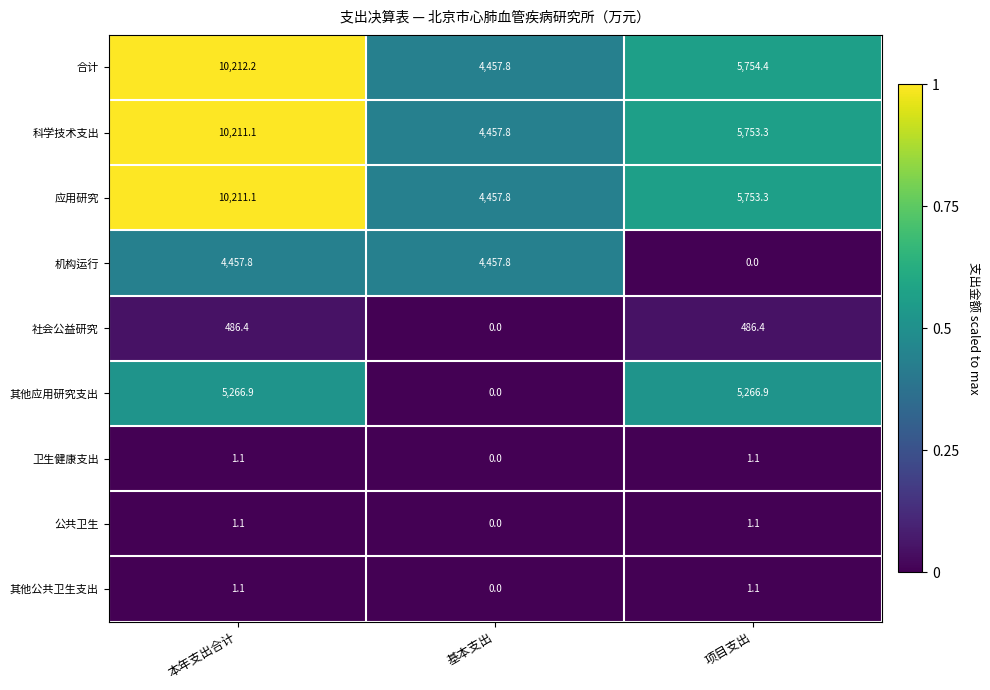

The value of 其他公共卫生支出 at 基本支出 is 0.0. True or false?

True